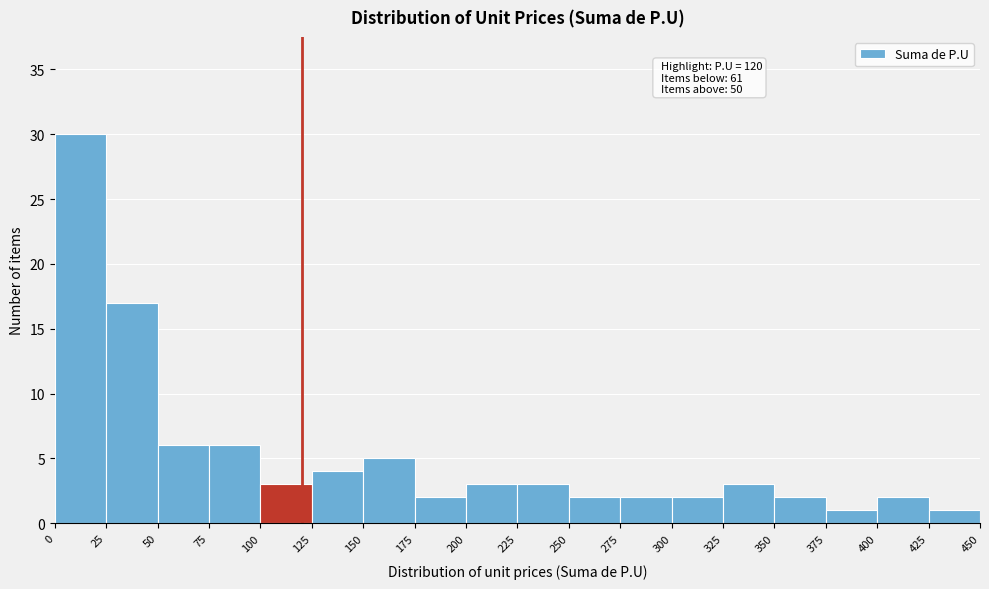

Over which range of the x-axis is the bar tallest?

0 to 25